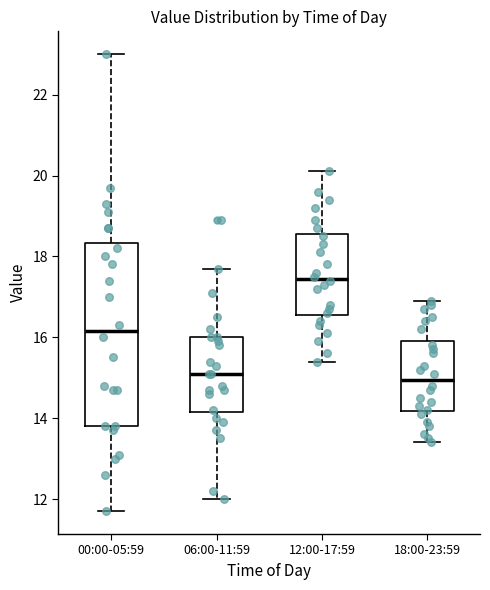

Where does the median line of the box for 18:00-23:59 sit on the y-axis? The values are not printed on the chart, so give them approximately, as read against the axis.

15.0